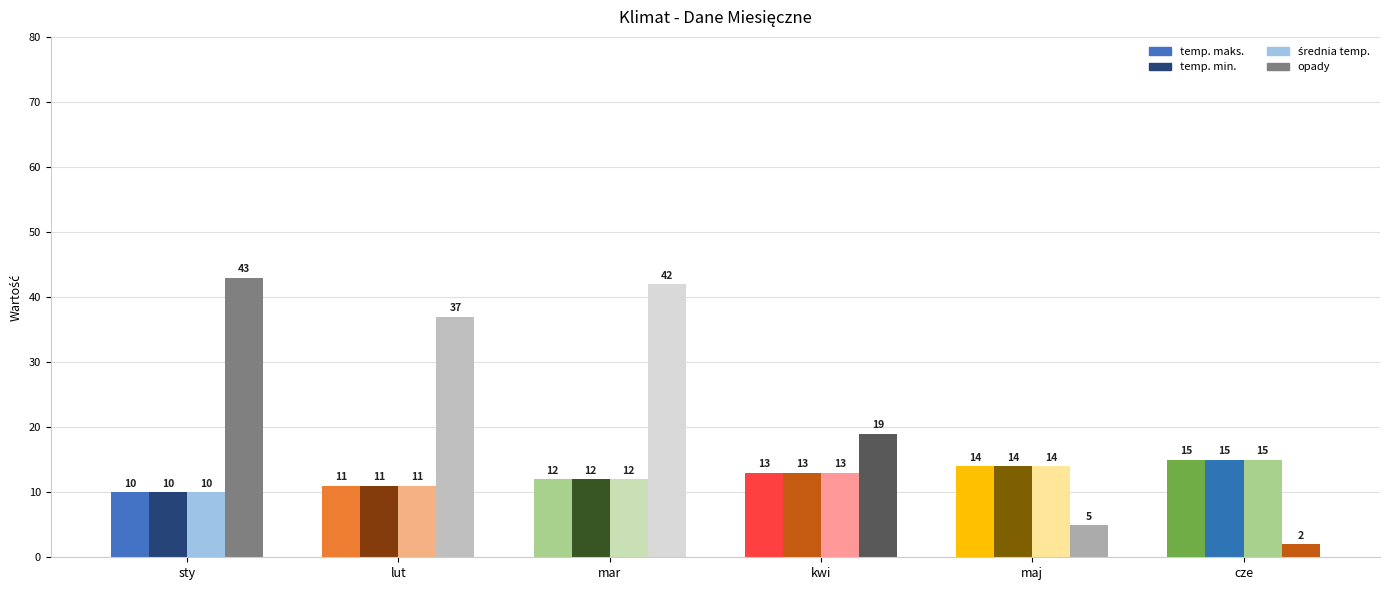

What is the difference between the second highest and second lowest values in the opady series?

37